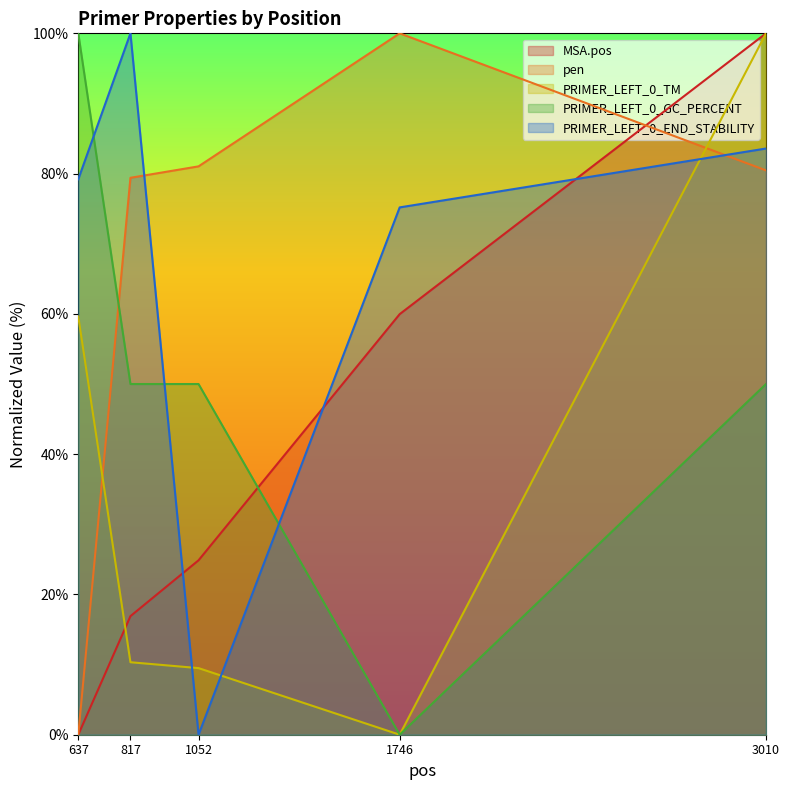

What value does the PRIMER_LEFT_0_TM series have at 637?

59.6